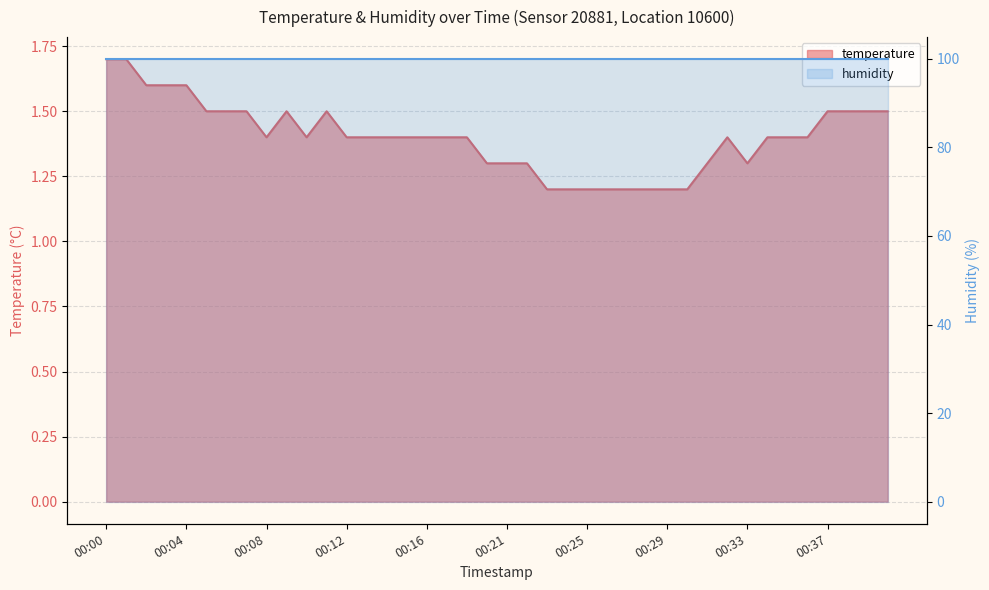

Where is the first local minimum?

00:08